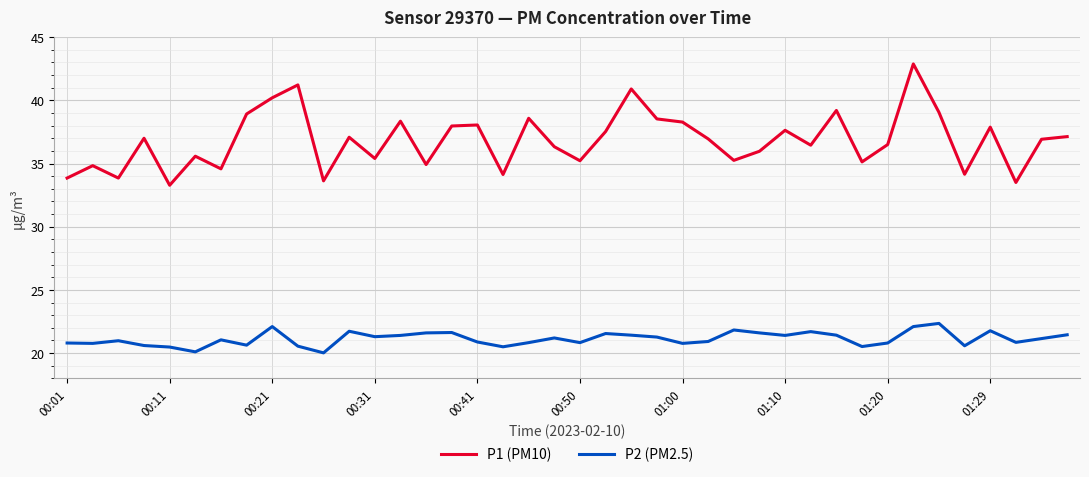

What is the lowest value of the P2 (PM2.5) series?

20.0